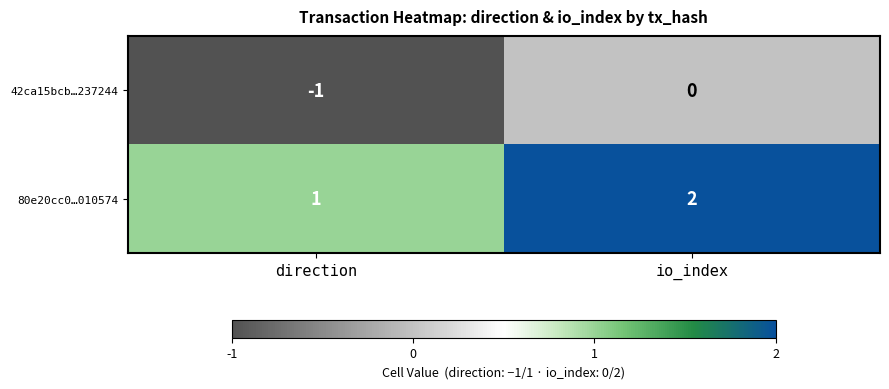

What is the sum of the 80e20cc0…010574 values at io_index and direction?

3